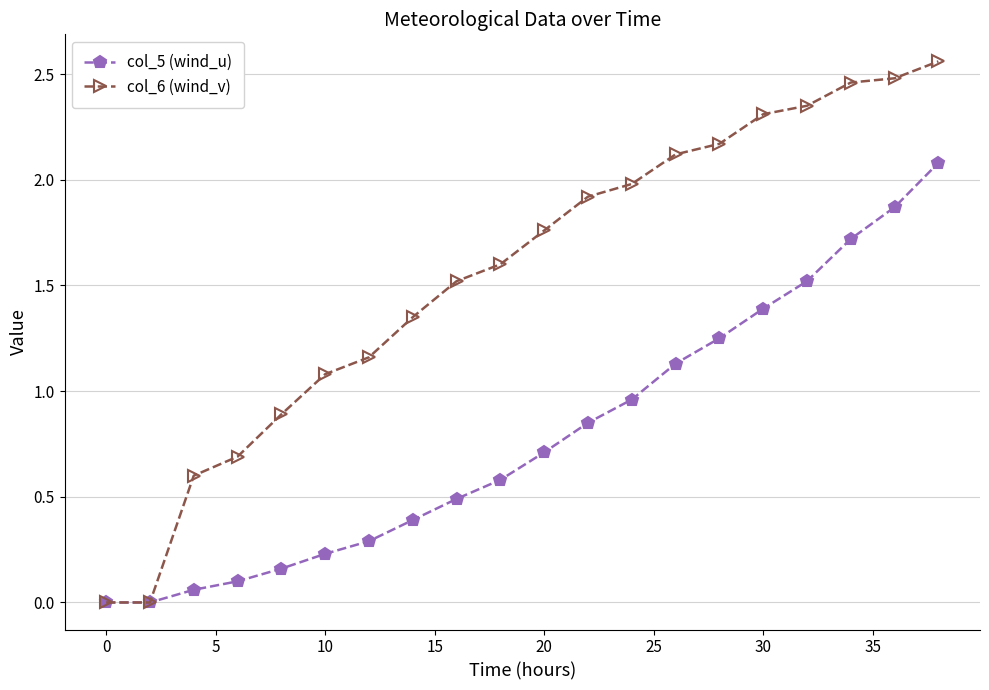

Rank the series by their maximum value, from lowest to highest.

col_5 (wind_u), col_6 (wind_v)